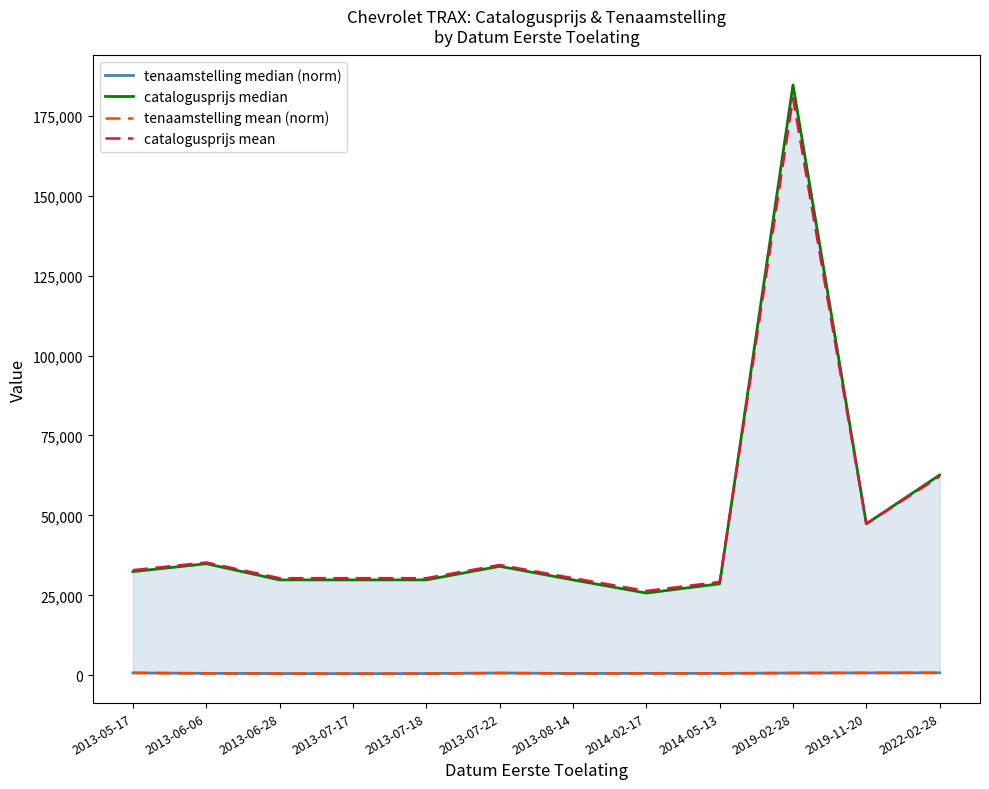

Reading right to left, what are all the values shown in this chart?

tenaamstelling median (norm): 2022-02-28=770.7	2019-11-20=733.7	2019-02-28=701.7	2014-05-13=602.1	2014-02-17=600.4	2013-08-14=567.0	2013-07-22=703.4	2013-07-18=537.4	2013-07-17=503.7	2013-06-28=535.7	2013-06-06=603.8	2013-05-17=735.3
catalogusprijs median: 2022-02-28=62656.0	2019-11-20=47367.0	2019-02-28=184663.0	2014-05-13=28612.0	2014-02-17=25718.0	2013-08-14=29840.0	2013-07-22=34093.0	2013-07-18=29839.0	2013-07-17=29839.0	2013-06-28=29839.0	2013-06-06=34893.0	2013-05-17=32431.0
tenaamstelling mean (norm): 2022-02-28=766.6	2019-11-20=730.7	2019-02-28=699.6	2014-05-13=603.0	2014-02-17=601.4	2013-08-14=569.0	2013-07-22=701.3	2013-07-18=540.3	2013-07-17=507.6	2013-06-28=538.6	2013-06-06=604.6	2013-05-17=732.3
catalogusprijs mean: 2022-02-28=62200.8	2019-11-20=47370.5	2019-02-28=180547.6	2014-05-13=29178.1	2014-02-17=26370.9	2013-08-14=30369.3	2013-07-22=34494.7	2013-07-18=30368.3	2013-07-17=30368.3	2013-06-28=30368.3	2013-06-06=35270.7	2013-05-17=32882.5